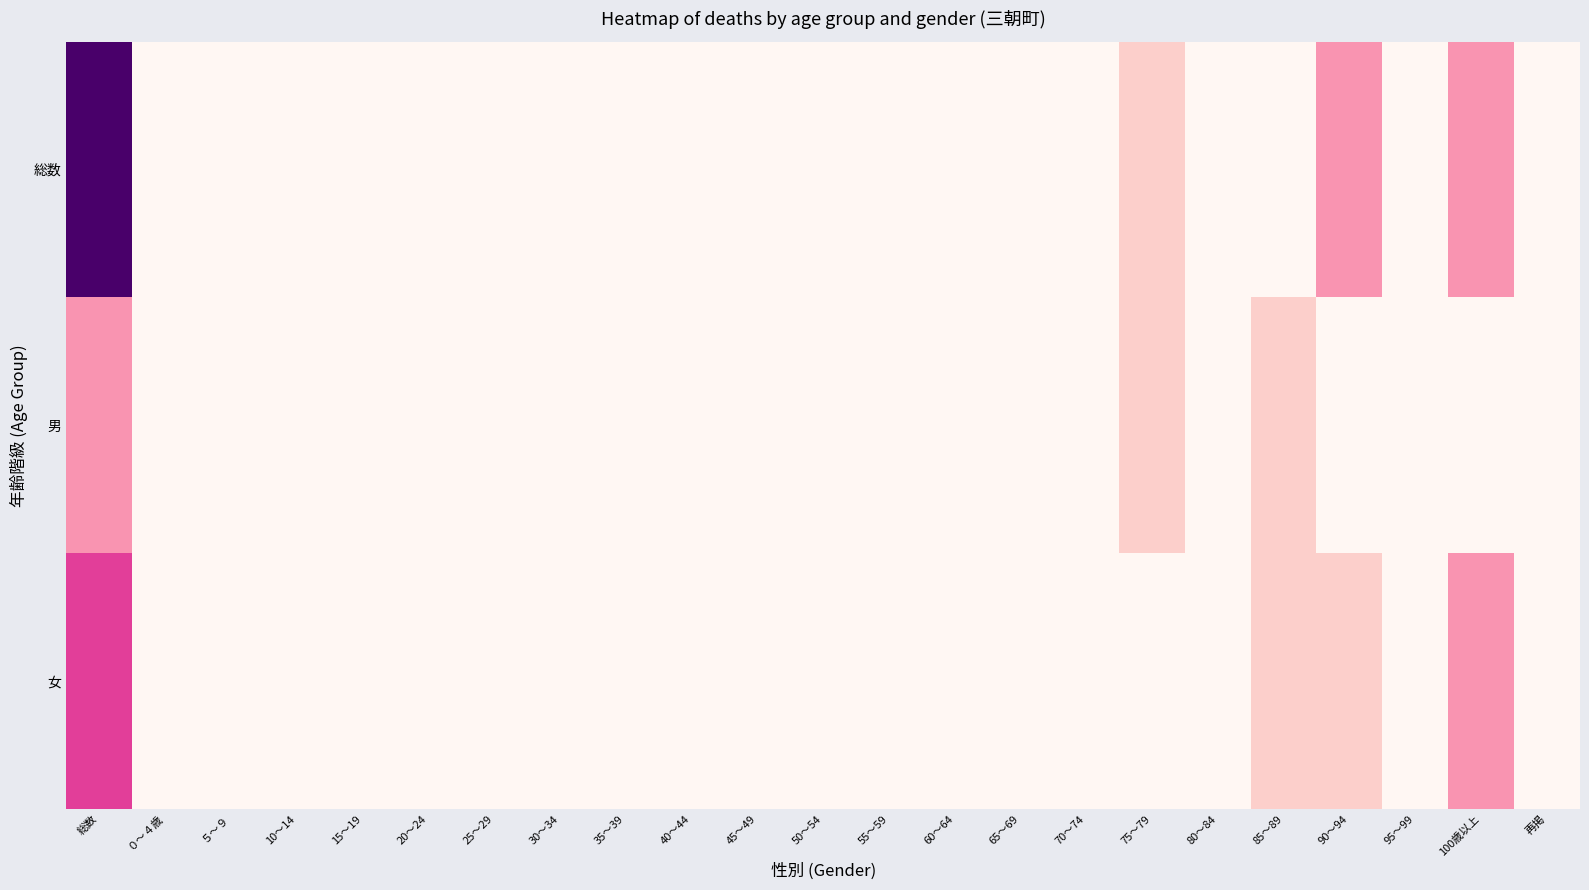

Which series has the largest total across all categories?

総数